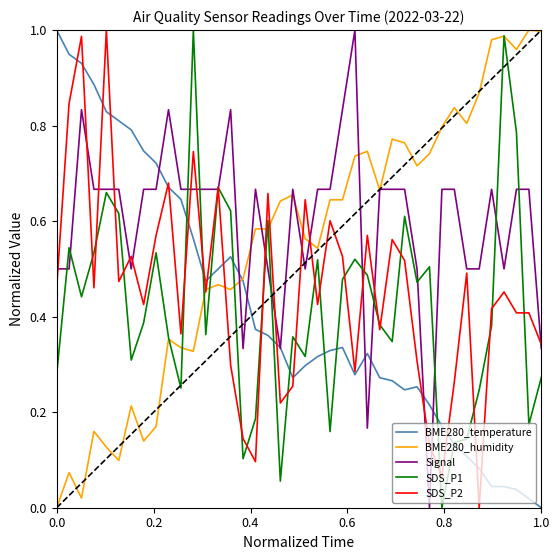

Which series has the largest total across all categories?

Signal